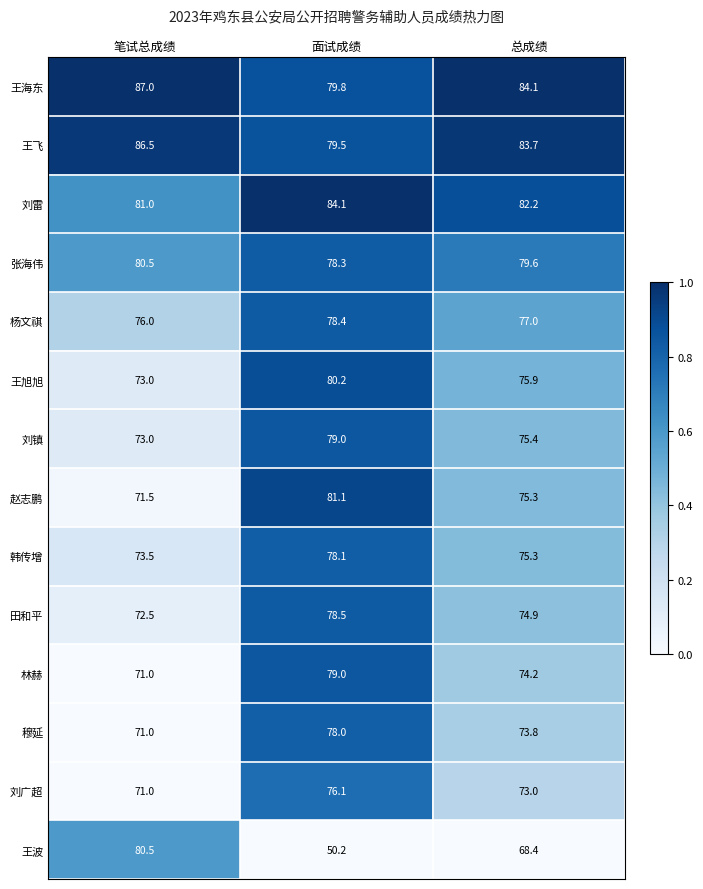

Where is 刘镇 nearest to the value 76?

总成绩